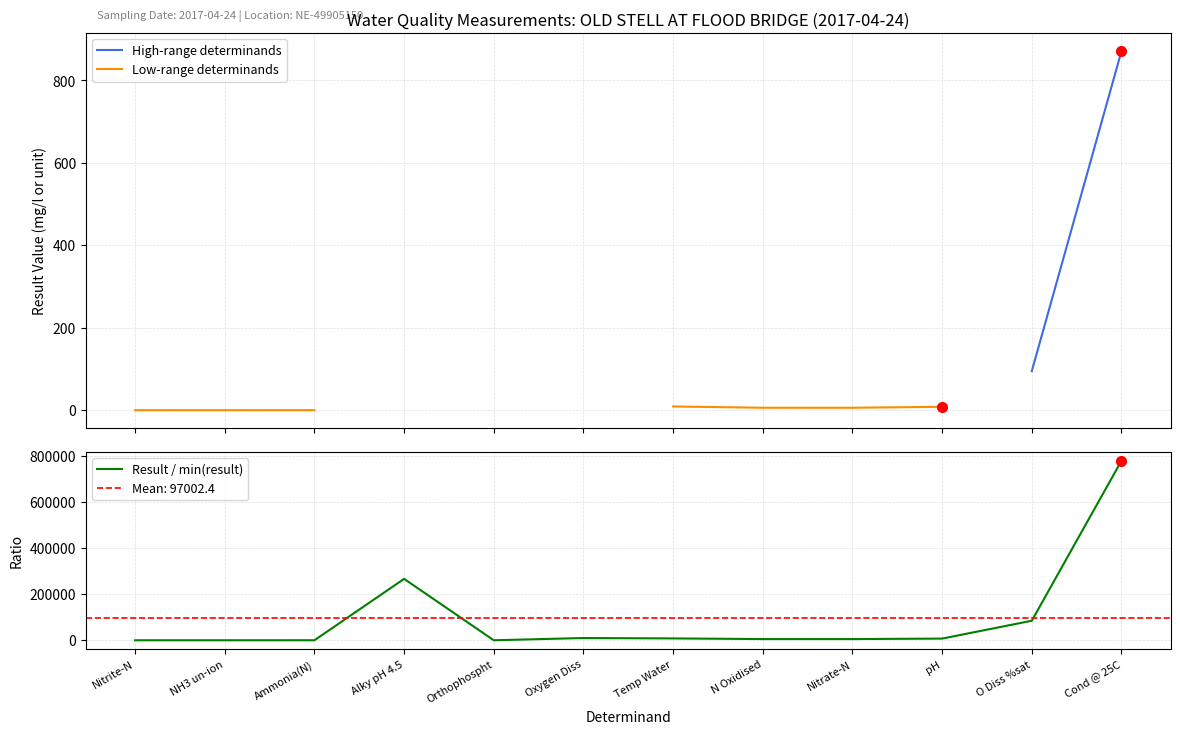

True or false: Low-range determinands and High-range determinands cross at least once.

False